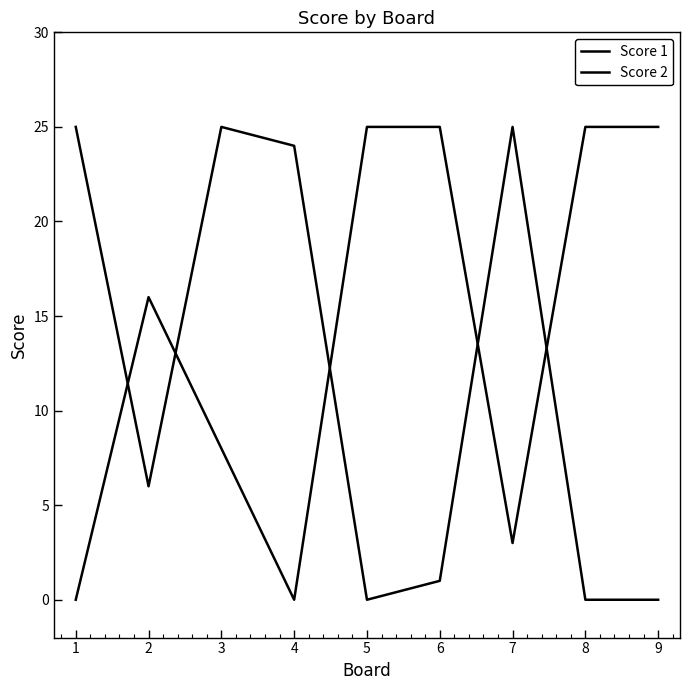

At how many categories does at least one series exceed 7?

9